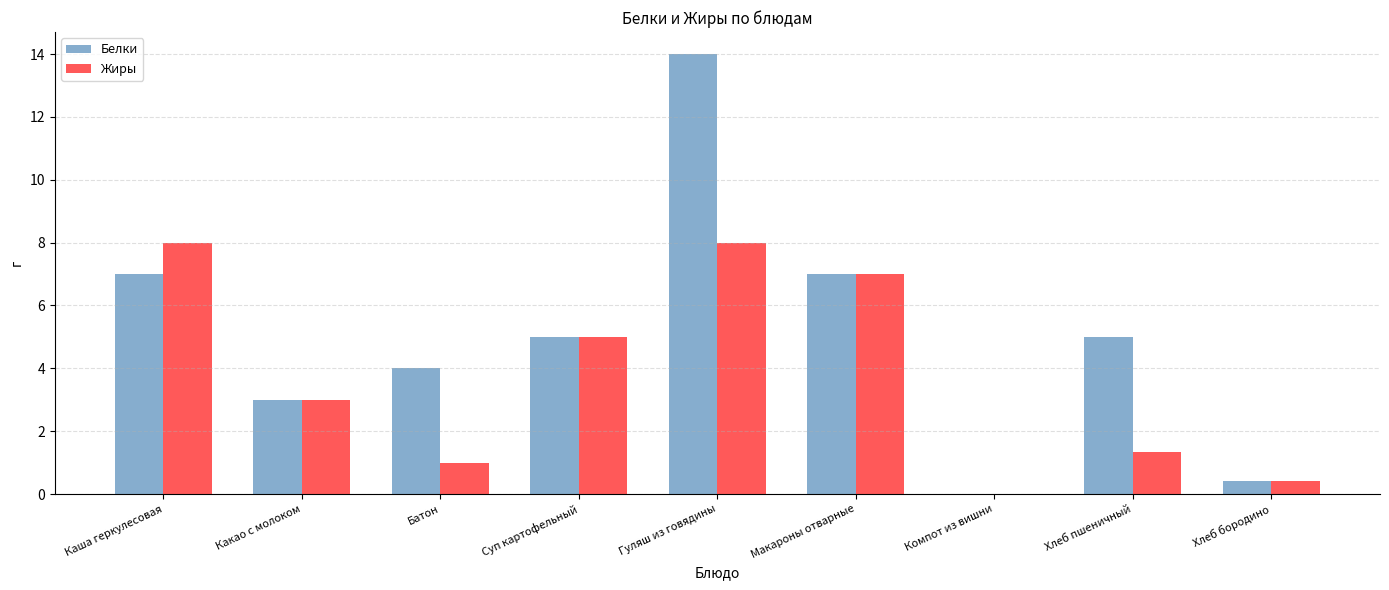

What are all the series names shown in the legend?

Белки, Жиры